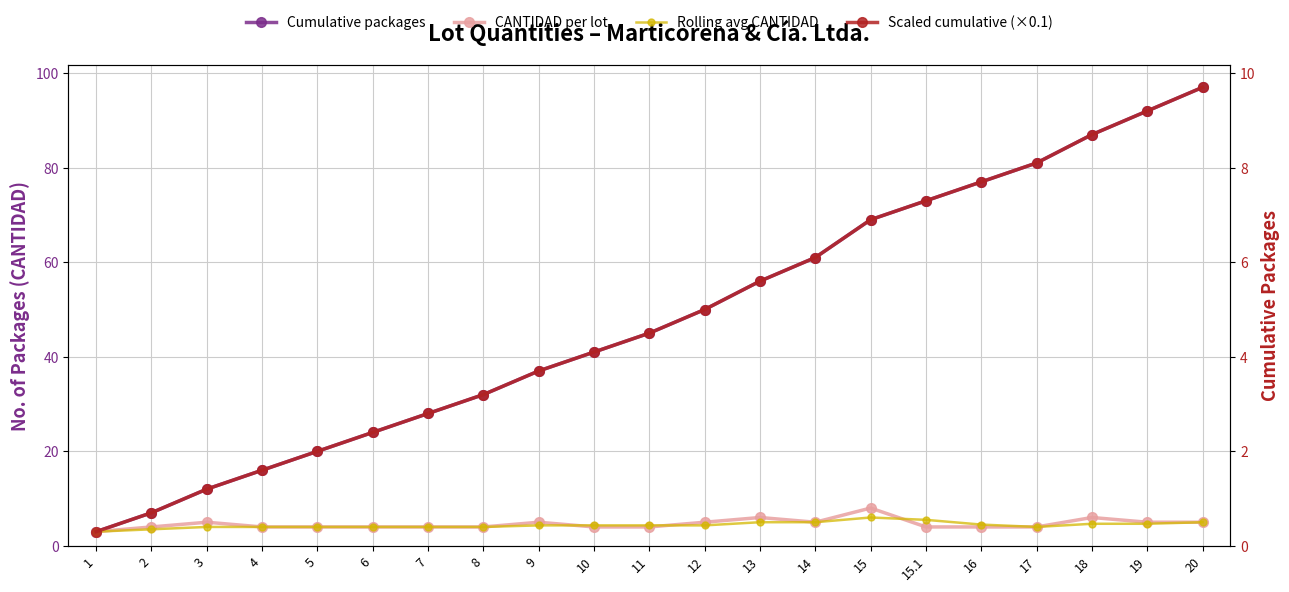

What is the lowest value of the Cumulative packages series?

3.0